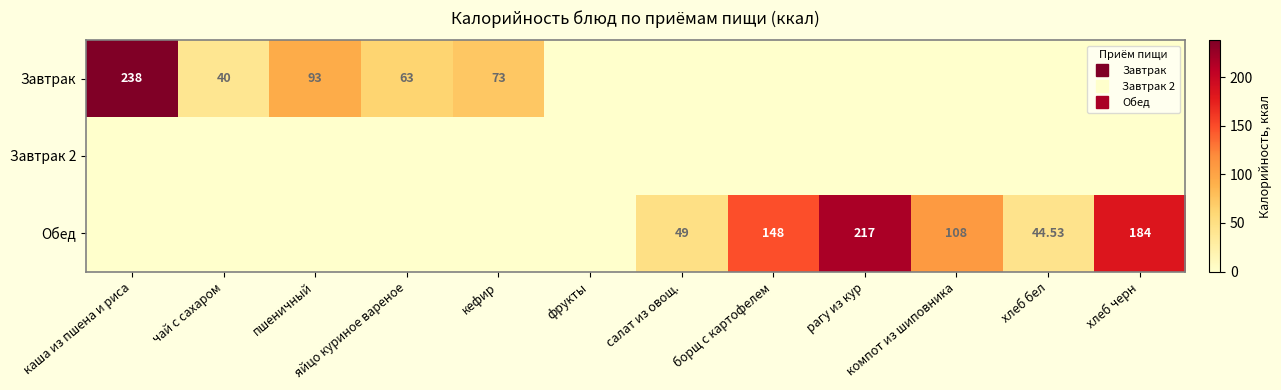

What is the total value across all series at рагу из кур?

217.0